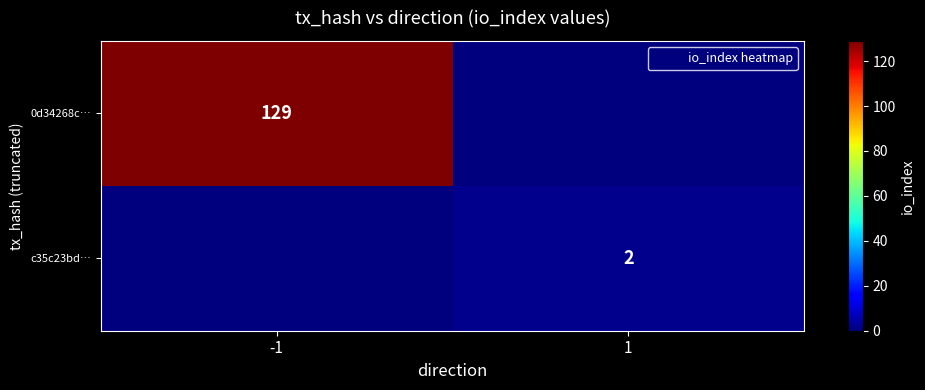

Is it true that 0d34268c… equals 0 at 1?

True